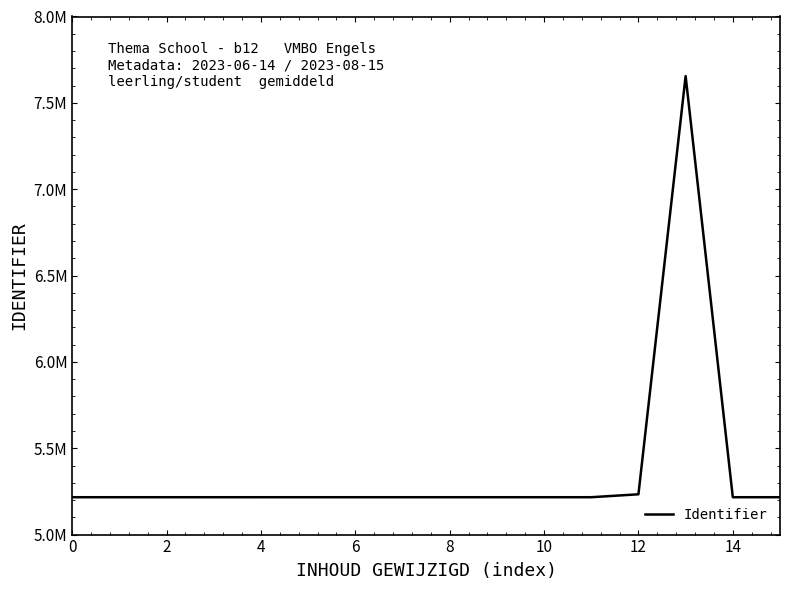

Count the number of data series in this chart.

1